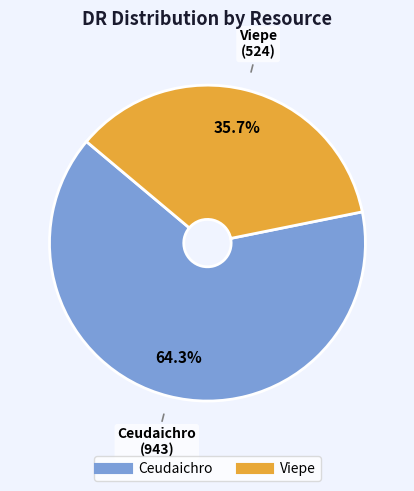

What is the total percentage of Viepe and Ceudaichro?

100.0%